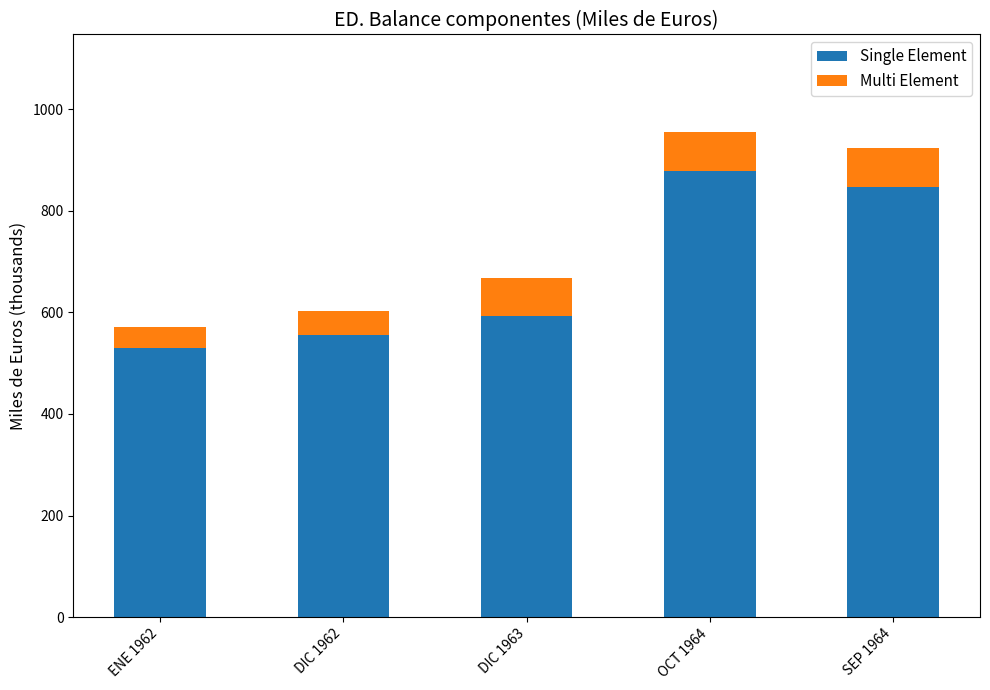

Reading left to right, list the values for the Single Element series.

529.4	556.1	593.1	878.8	847.4